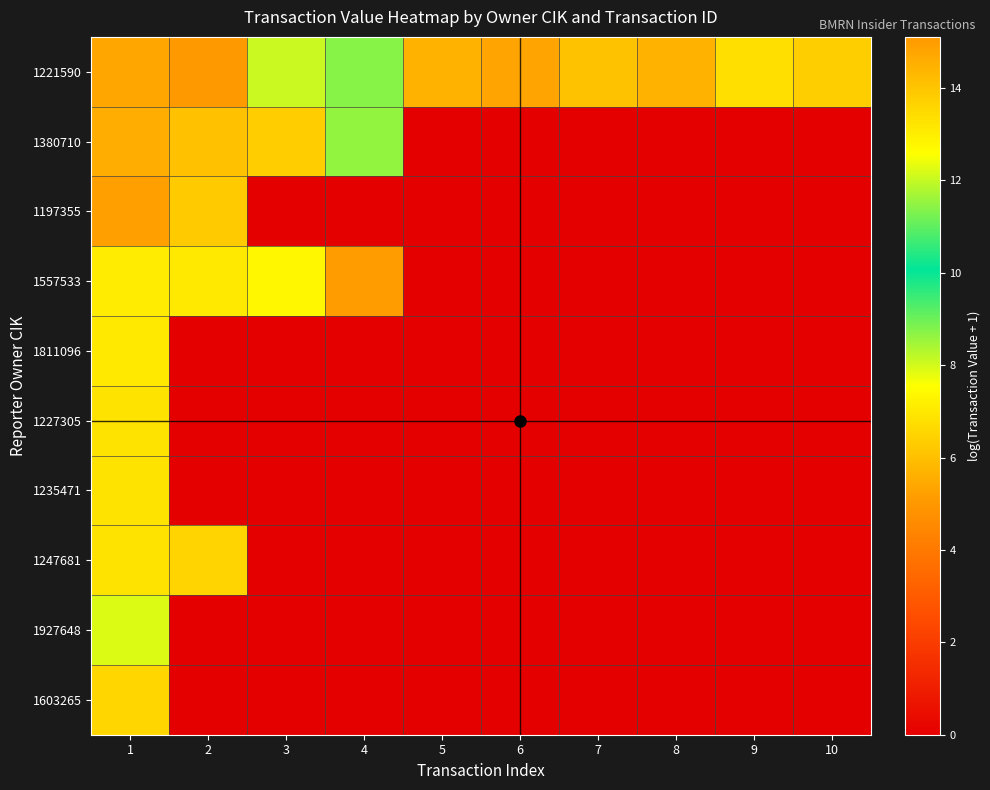

At which category is the sum across all series the highest?

1